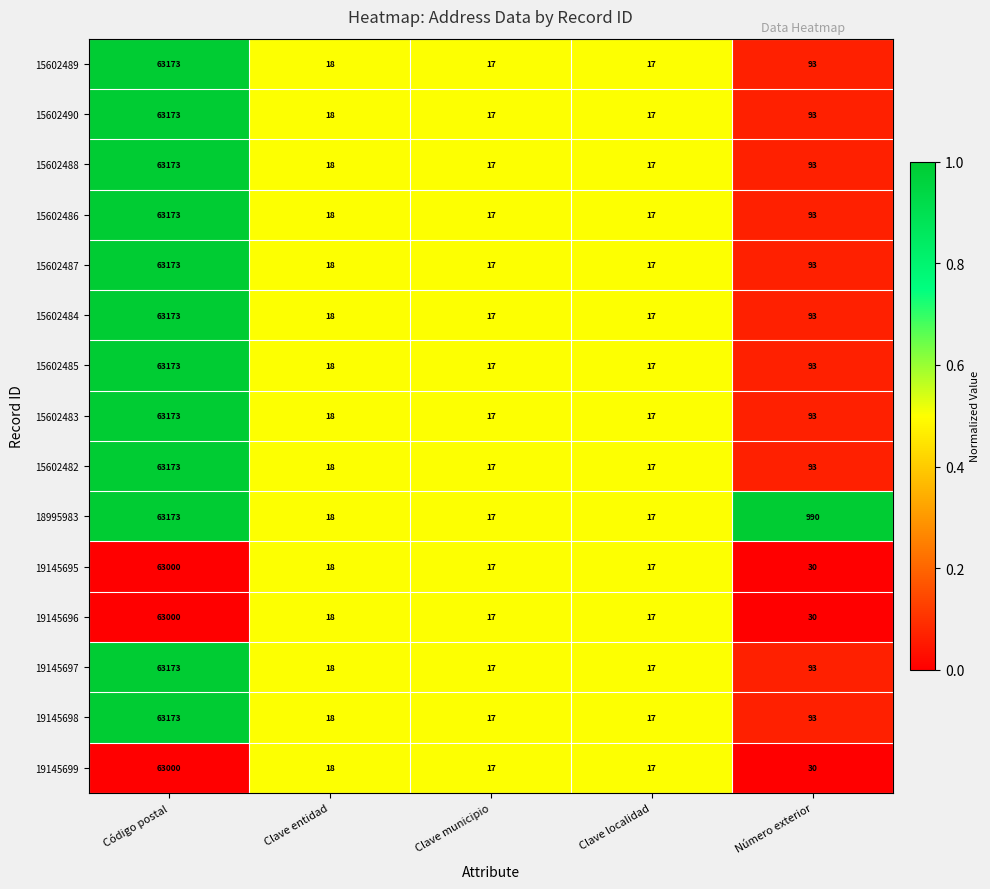

At which category is the sum across all series the highest?

Código postal